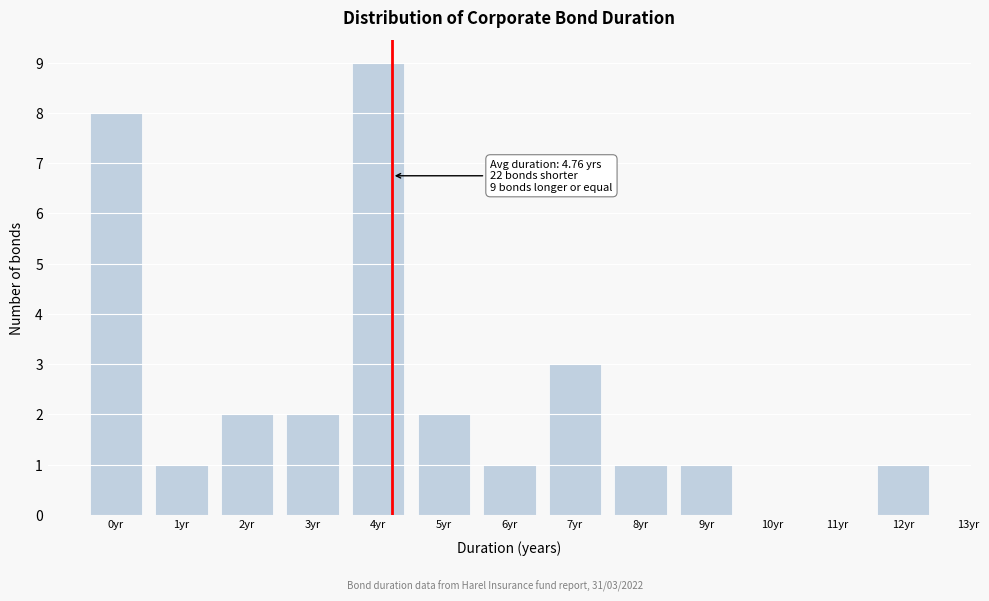

Reading left to right, extract all data points from this chart.

0yr=8	1yr=1	2yr=2	3yr=2	4yr=9	5yr=2	6yr=1	7yr=3	8yr=1	9yr=1	10yr=0	11yr=0	12yr=1